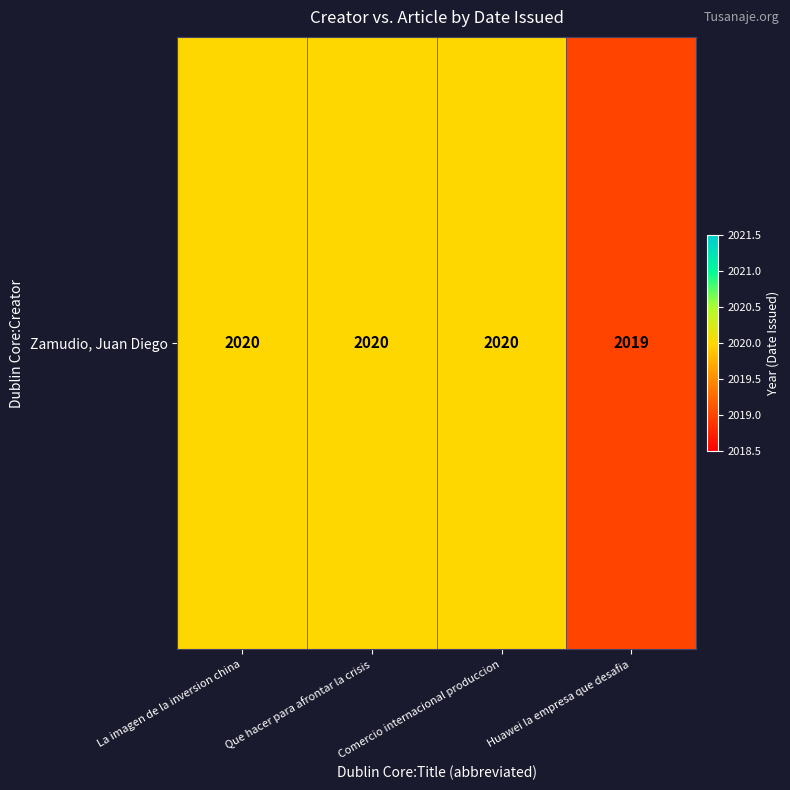

Rank the categories by value from lowest to highest.

Huawei la empresa que desafia, La imagen de la inversion china, Que hacer para afrontar la crisis, Comercio internacional produccion